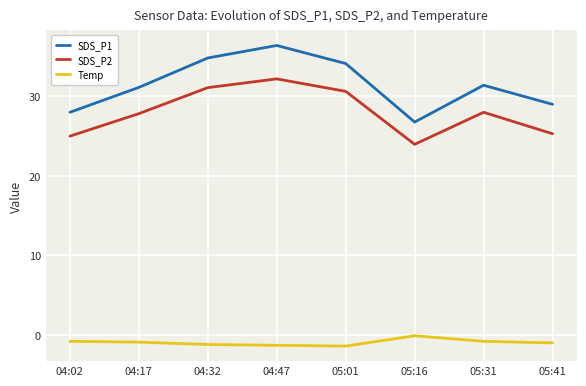

What is the sum of the Temp values at 04:17 and 05:16?

-1.0